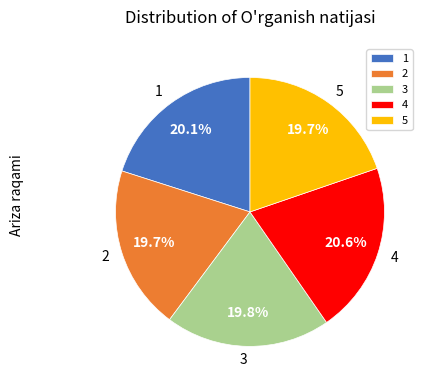

To the nearest percent, what percentage of the pie is 2?

20%